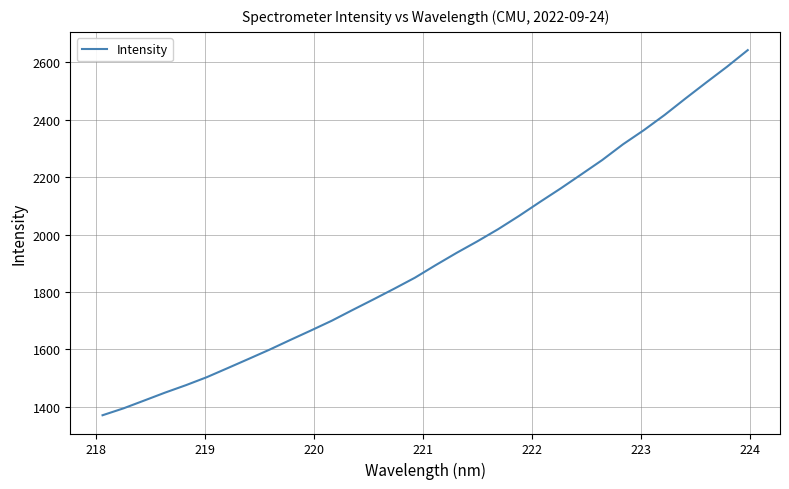

What is the difference between the maximum and minimum values?

1271.2